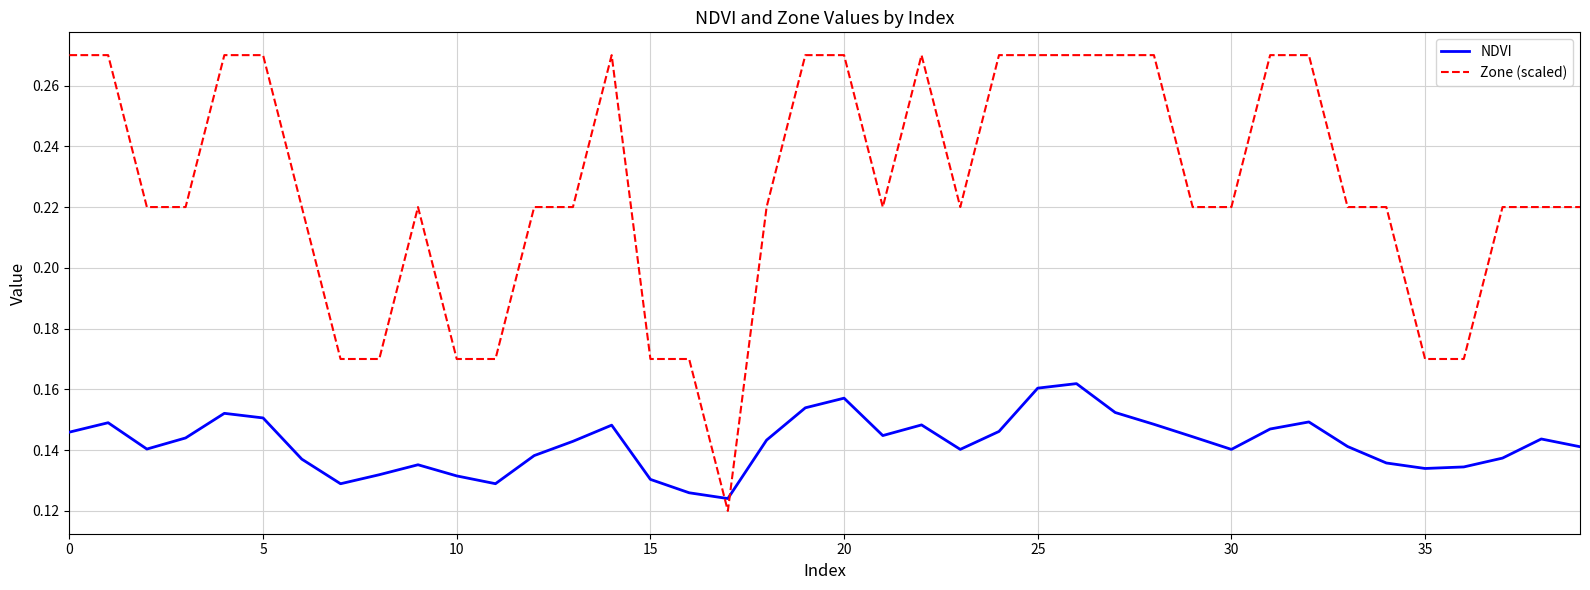

Rank the series by their average value, from highest to lowest.

Zone (scaled), NDVI